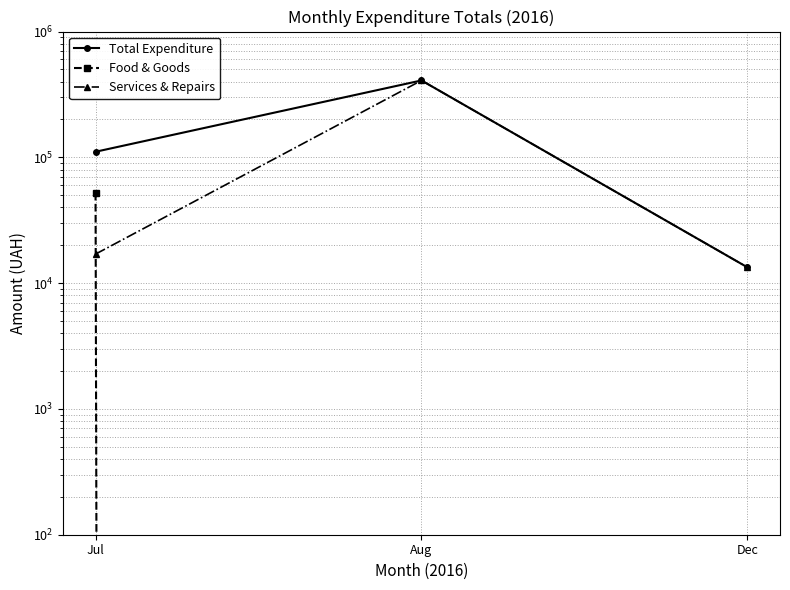

Is the value of Total Expenditure at Dec greater than the value of Food & Goods at Aug?

Yes